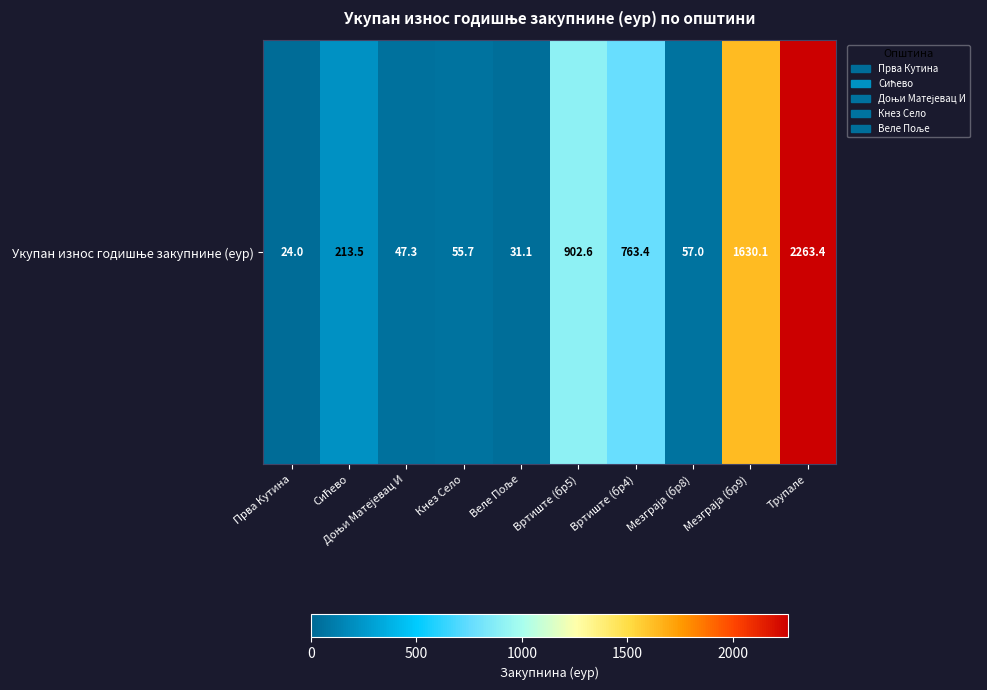

The chart shows a value of 31.1 at Веле Поље. True or false?

True